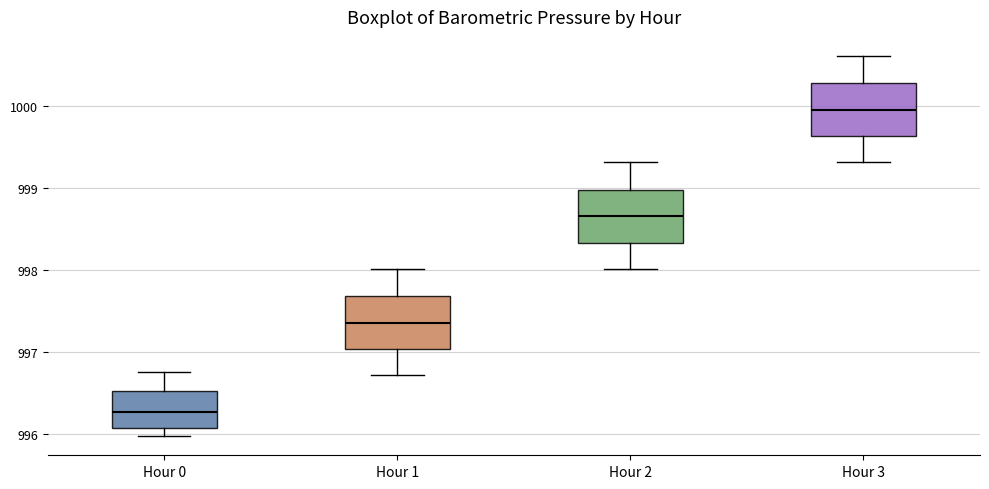

Reading left to right, read every box against the y-axis: the position of its median line, the range the box covers, and the ends of its whiskers. The values are not printed on the chart, so give them approximately, as read against the axis.

Hour 0: median 996.3, box 996.1 to 996.5, whiskers 996.0 to 996.8
Hour 1: median 997.4, box 997.0 to 997.7, whiskers 996.7 to 998.0
Hour 2: median 998.7, box 998.3 to 999.0, whiskers 998.0 to 999.3
Hour 3: median 1000.0, box 999.6 to 1000.3, whiskers 999.3 to 1000.6